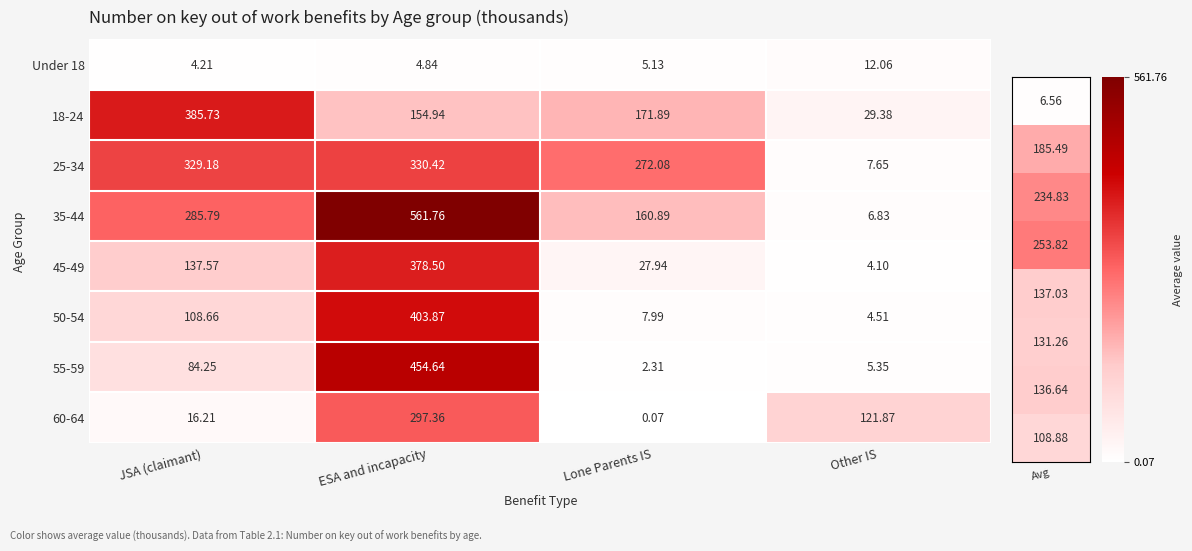

What is the difference between the highest and lowest values at ESA and incapacity?

556.9